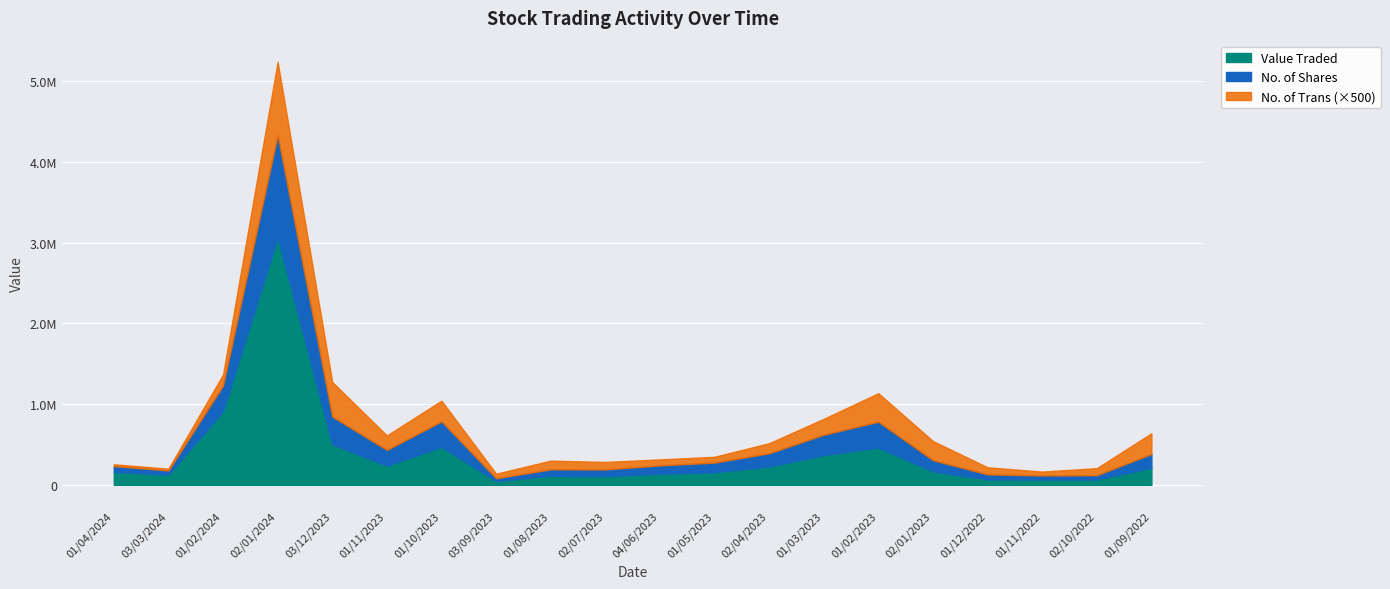

Does the chart display data point markers on the line(s)?

No